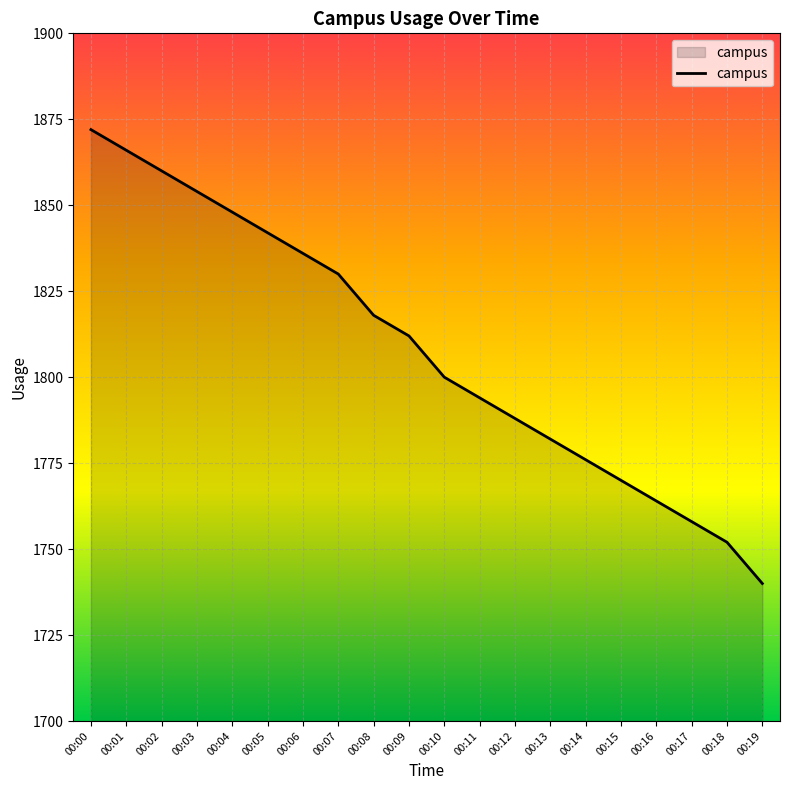

Reading left to right, transcribe all the data shown in this chart.

00:00=1872	00:01=1866	00:02=1860	00:03=1854	00:04=1848	00:05=1842	00:06=1836	00:07=1830	00:08=1818	00:09=1812	00:10=1800	00:11=1794	00:12=1788	00:13=1782	00:14=1776	00:15=1770	00:16=1764	00:17=1758	00:18=1752	00:19=1740